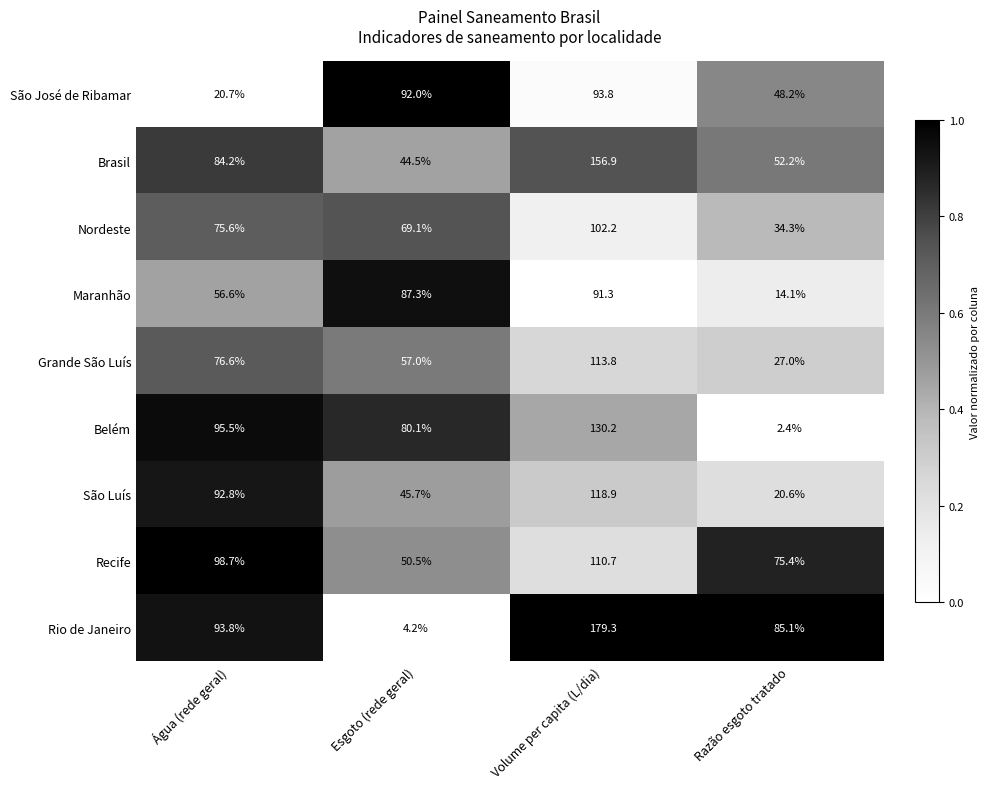

Which category has the highest value across all series?

Volume per capita (L/dia)